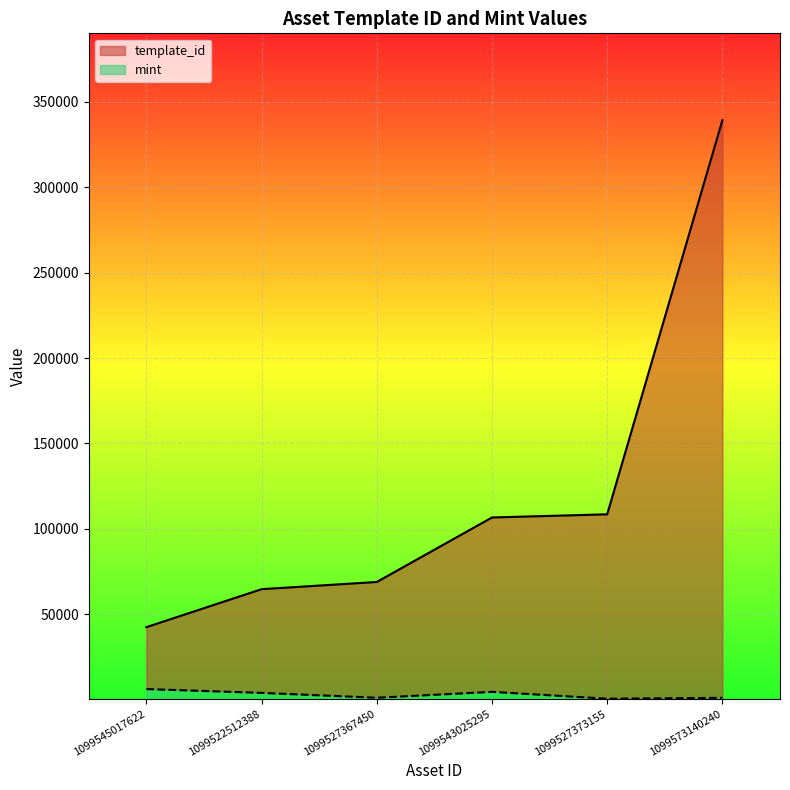

At which label is mint closest to 3359?

1099522512388